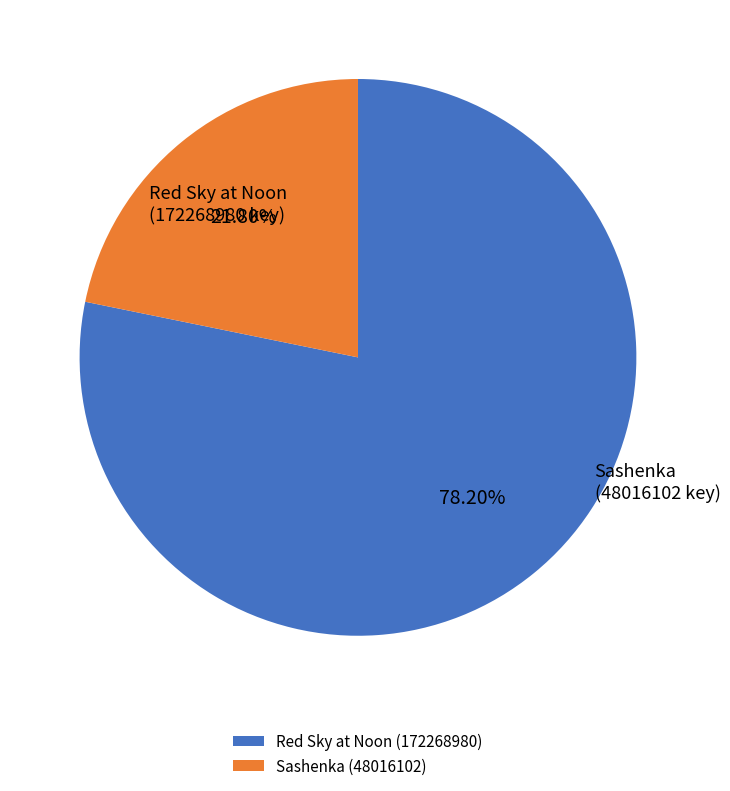

What percentage is the Sashenka (48016102) slice, to the nearest percent?

22%